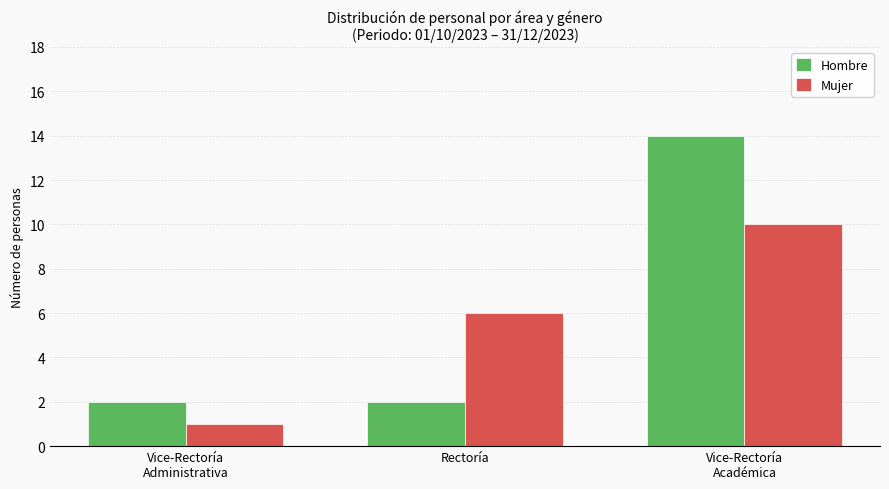

Reading left to right, what are all the values shown in this chart?

Hombre: 2	2	14
Mujer: 1	6	10